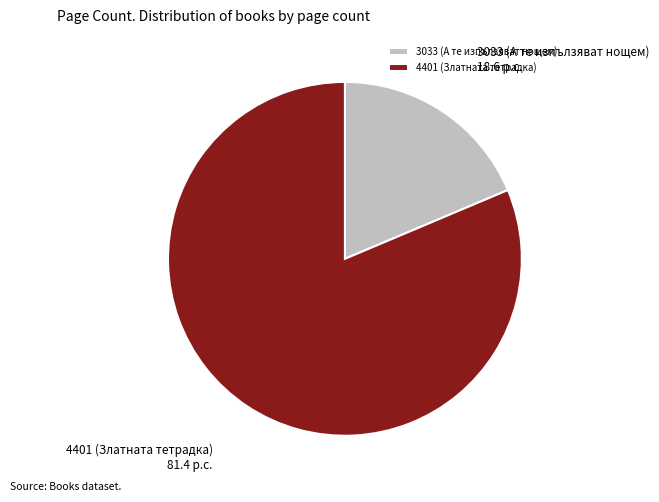

The 3033 (А те изпълзяват нощем) slice represents 9% of the pie. True or false?

False